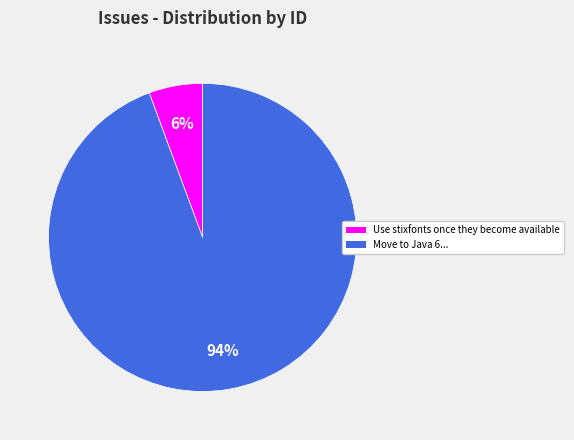

To the nearest percent, what percentage of the pie is Move to Java 6...?

94%